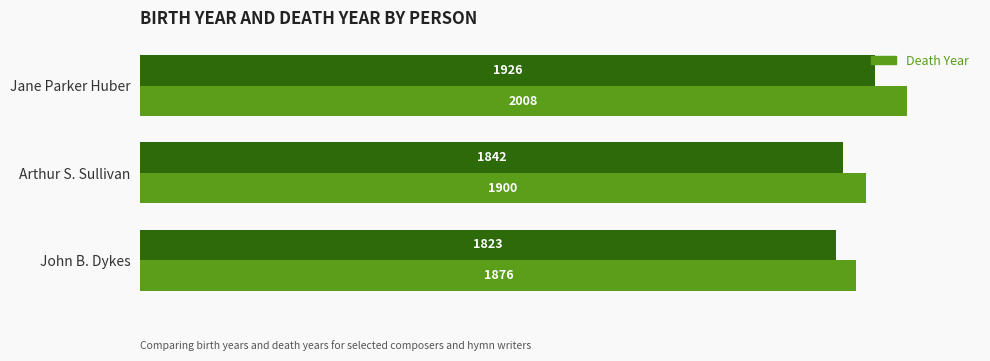

How many data points does each series have?

3